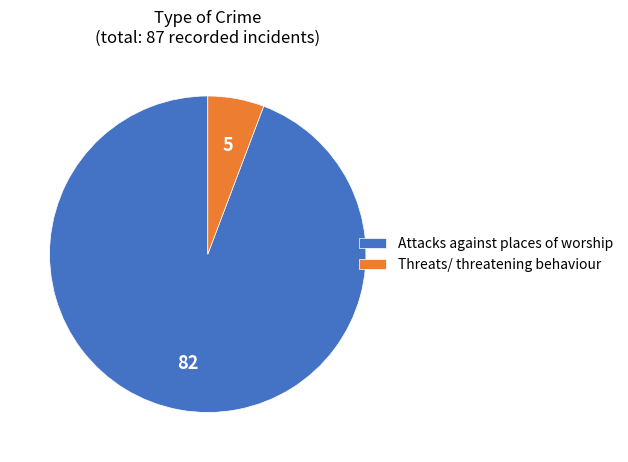

Which has a higher value, Threats/ threatening behaviour or Attacks against places of worship?

Attacks against places of worship